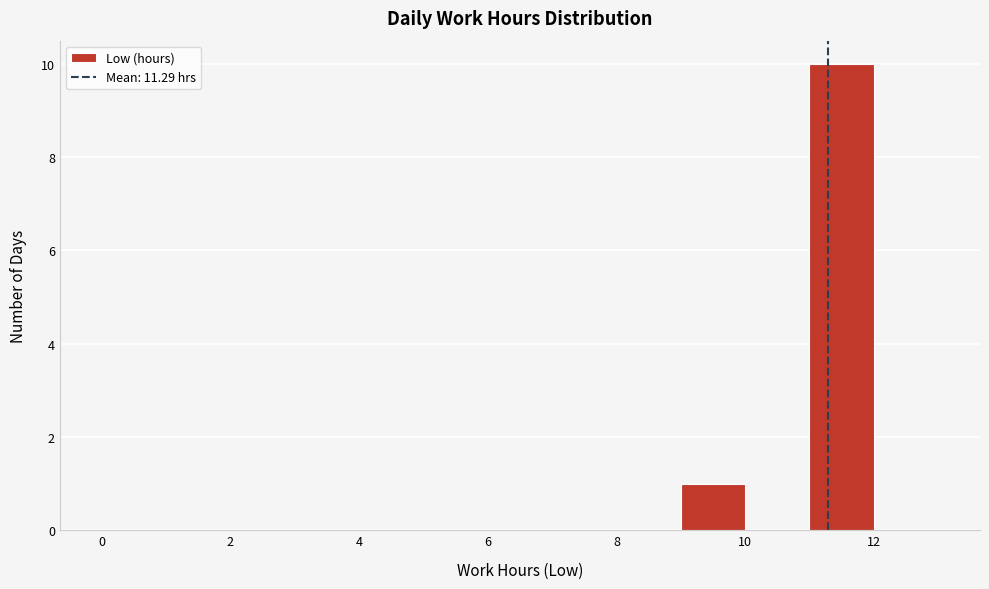

What is the height of the bar covering 11 to 12 on the x-axis? The values are not printed on the chart, so give them approximately, as read against the axis.

10